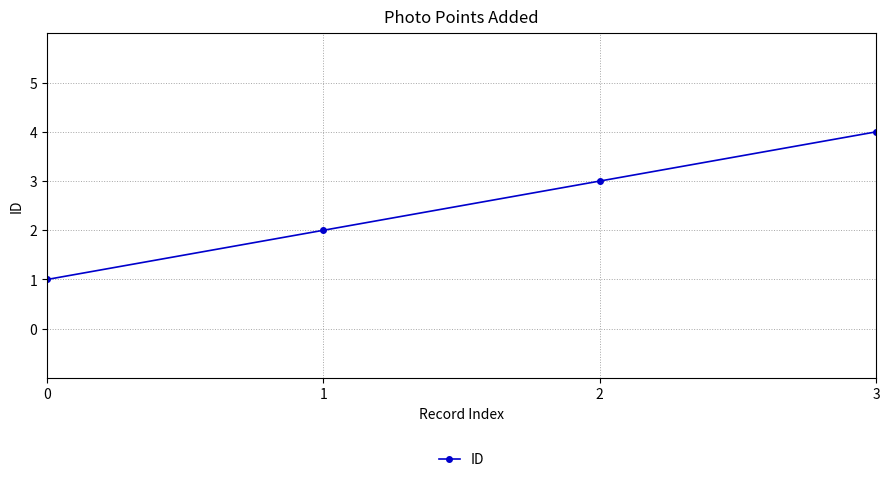

What is the difference between the second highest and minimum values?

2